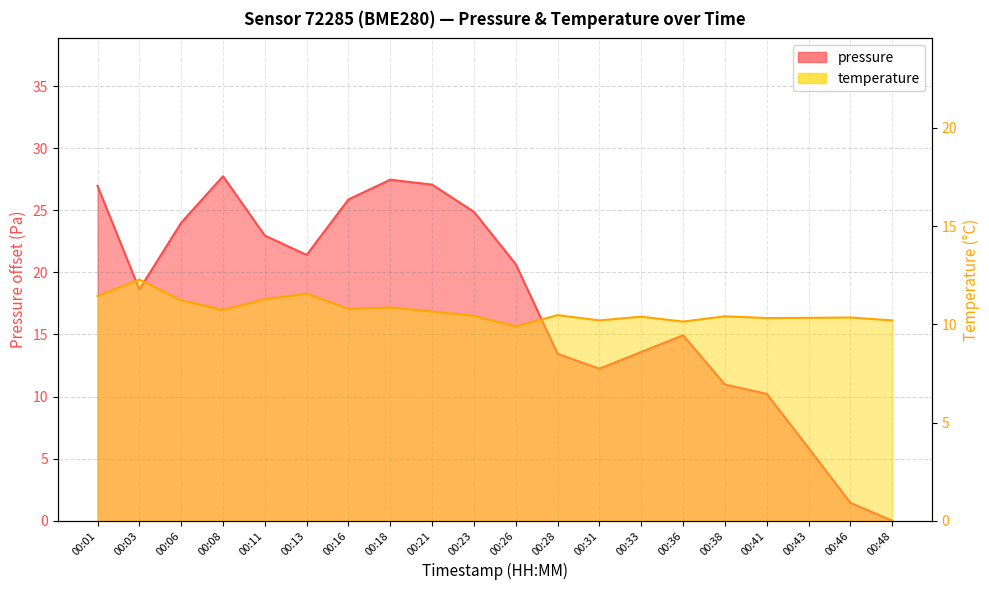

True or false: temperature has a value of 6.6 at 00:43.

False